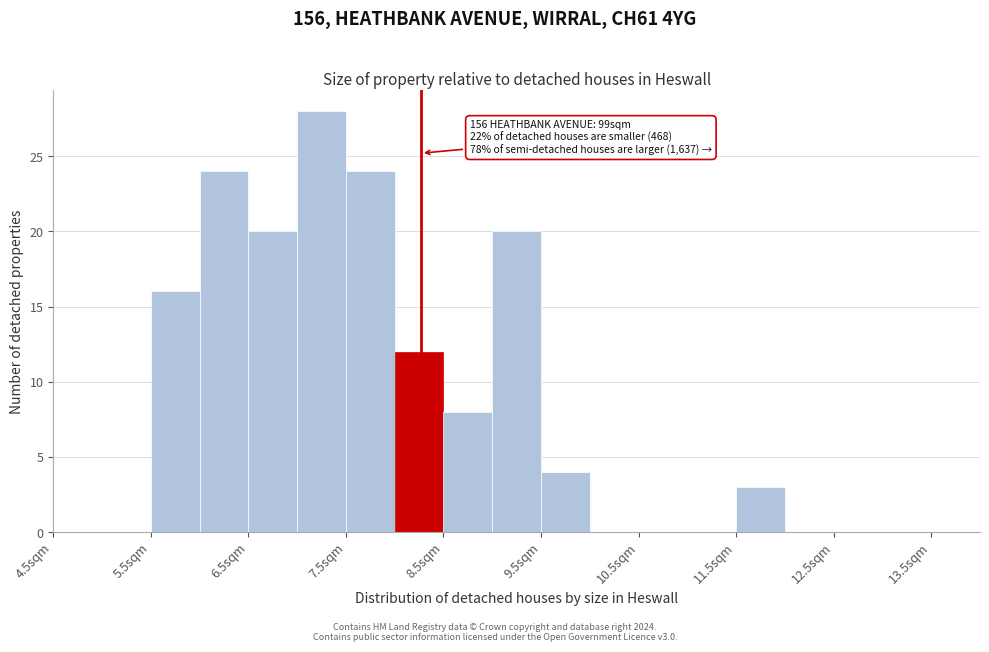

Over which range of the x-axis is the bar tallest?

7.0 to 7.5